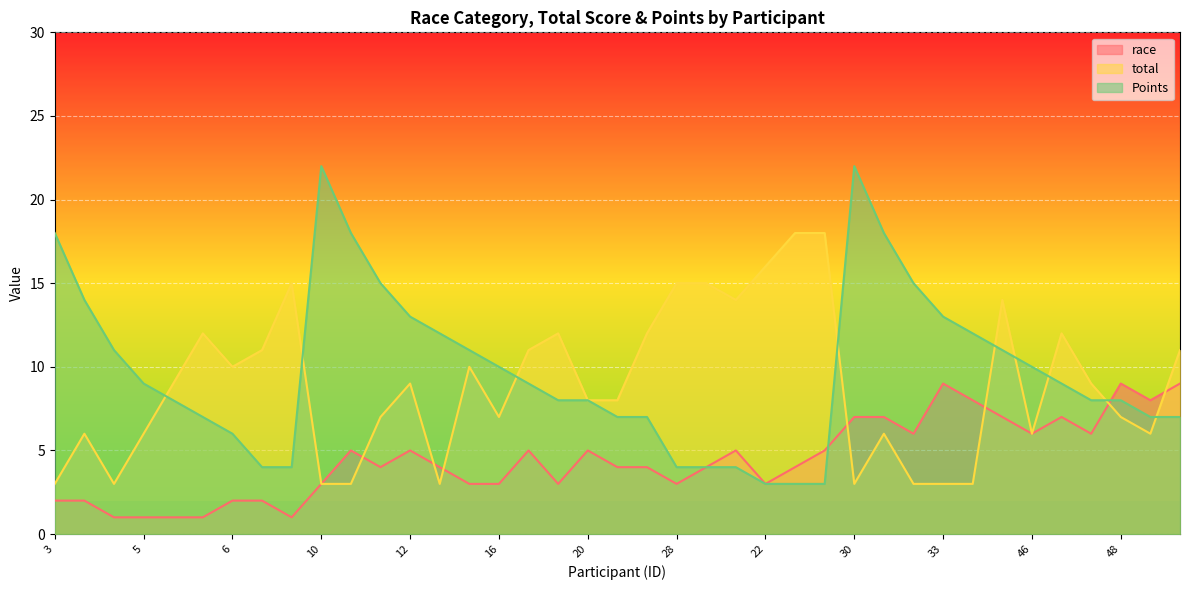

What is the minimum value shown in the chart?

1